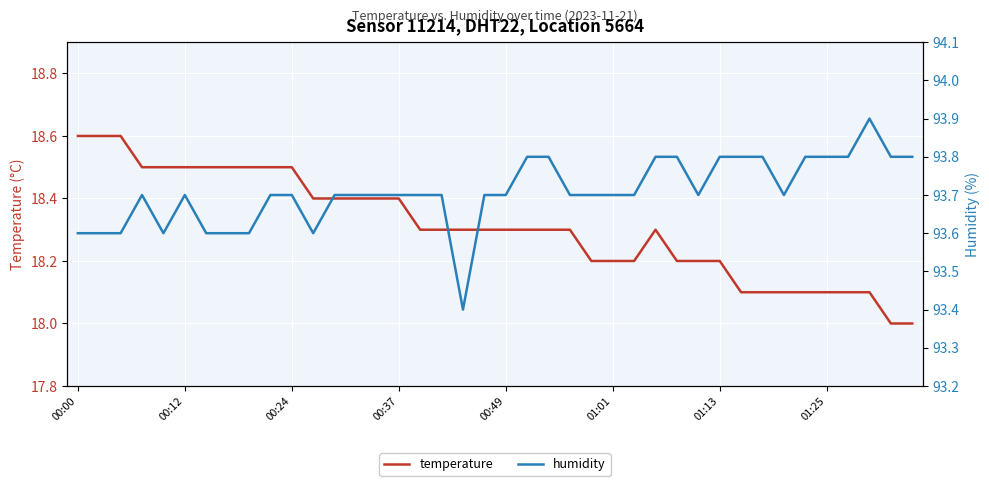

What are all the series names shown in the legend?

temperature, humidity